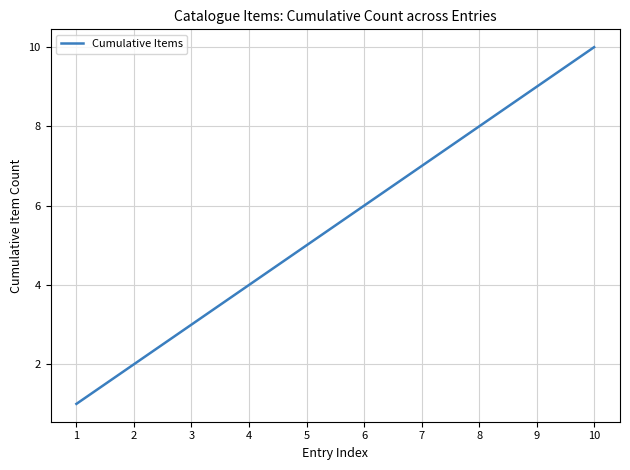

What is the ratio of the value at 5 to the value at 10?

0.5